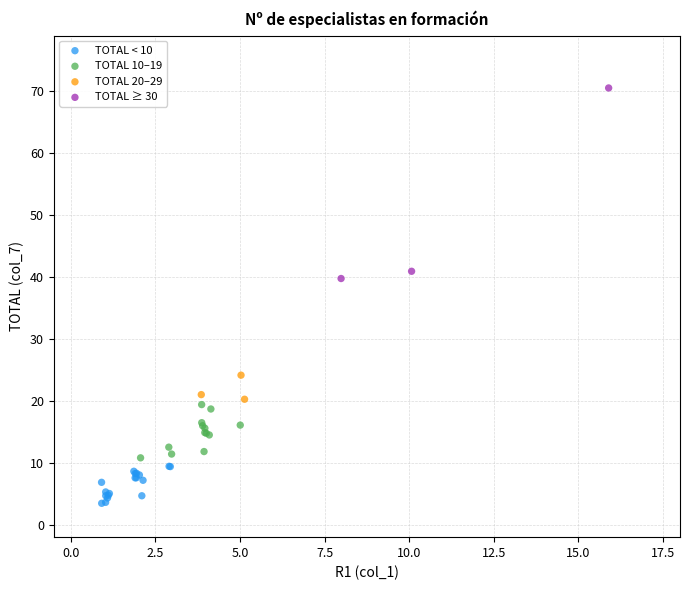

What are all the series names shown in the legend?

TOTAL < 10, TOTAL 10–19, TOTAL 20–29, TOTAL ≥ 30